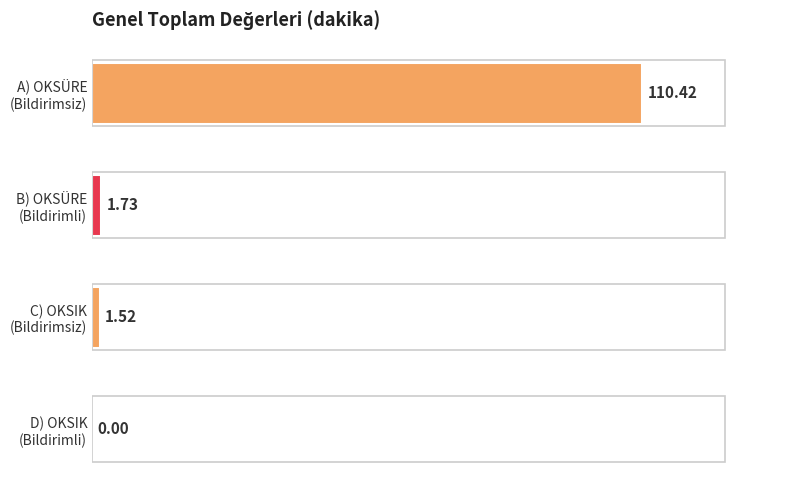

What is the sum of all values?

113.7